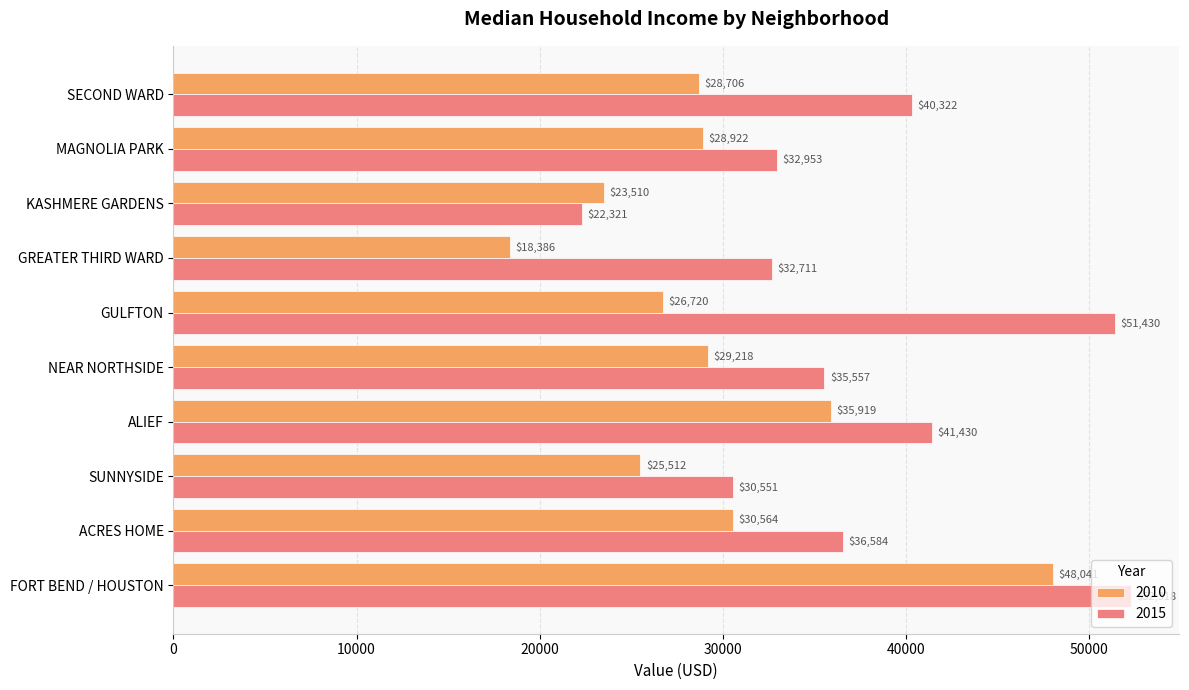

What is the maximum value shown in the chart?

52318.3